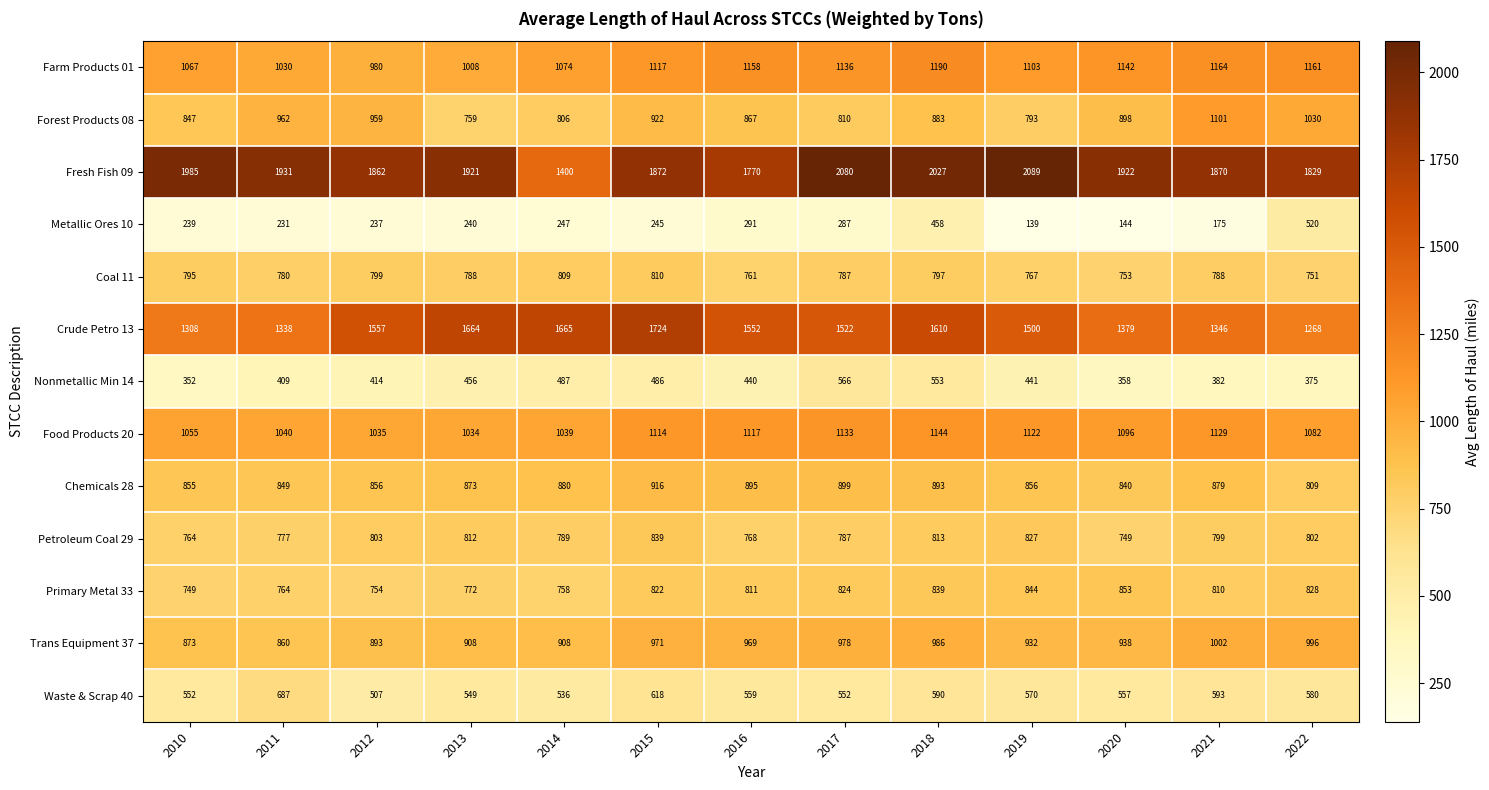

What is the spread (max minus min) of values at 2012?

1625